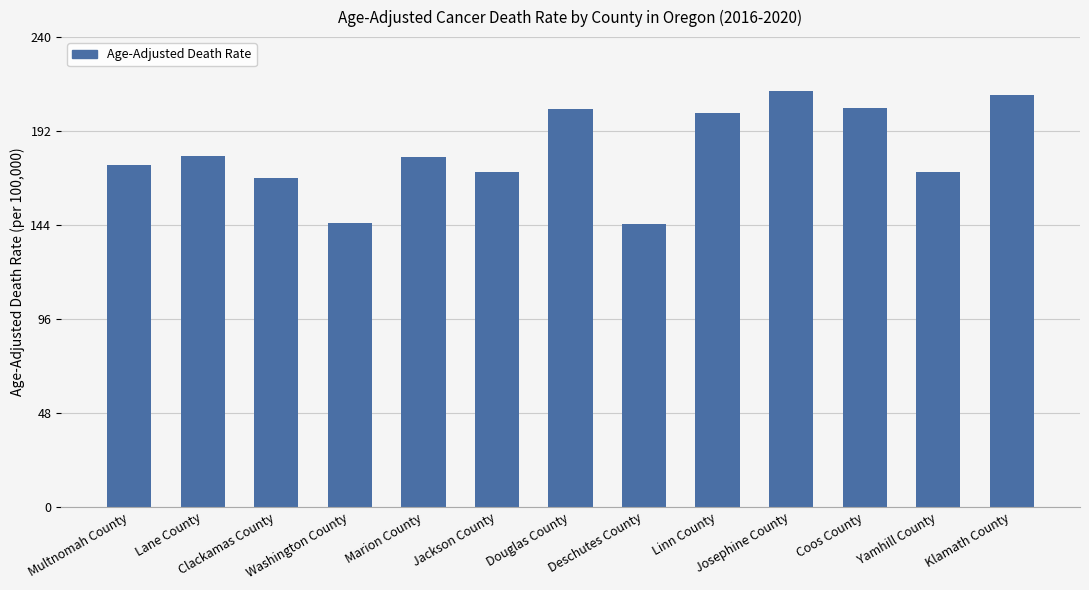

What is the minimum value shown in the chart?

144.6